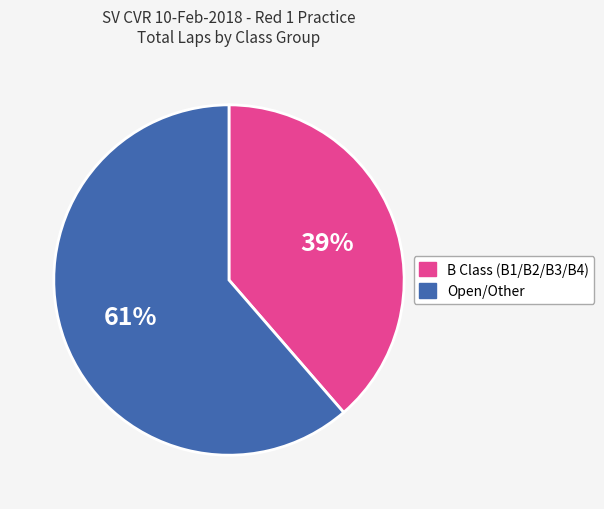

To the nearest percent, what is the average slice percentage?

50%